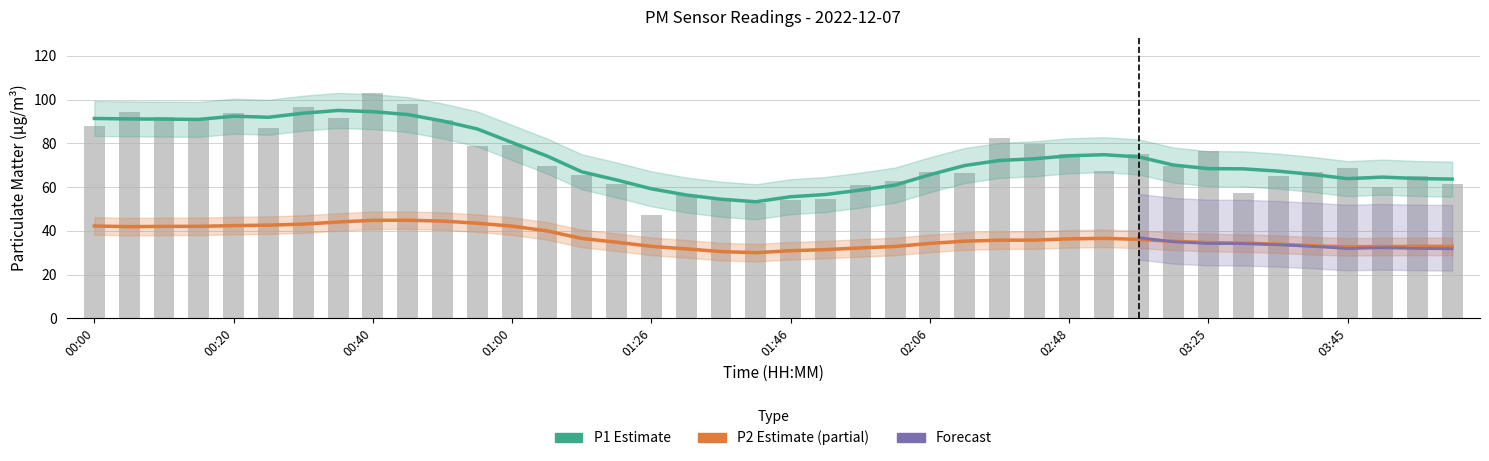

What is the sum of the values at 00:35 and 00:25?

178.4